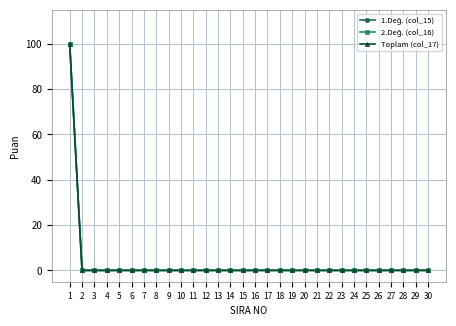

What is the average value of the 2.Değ. (col_16) series?

3